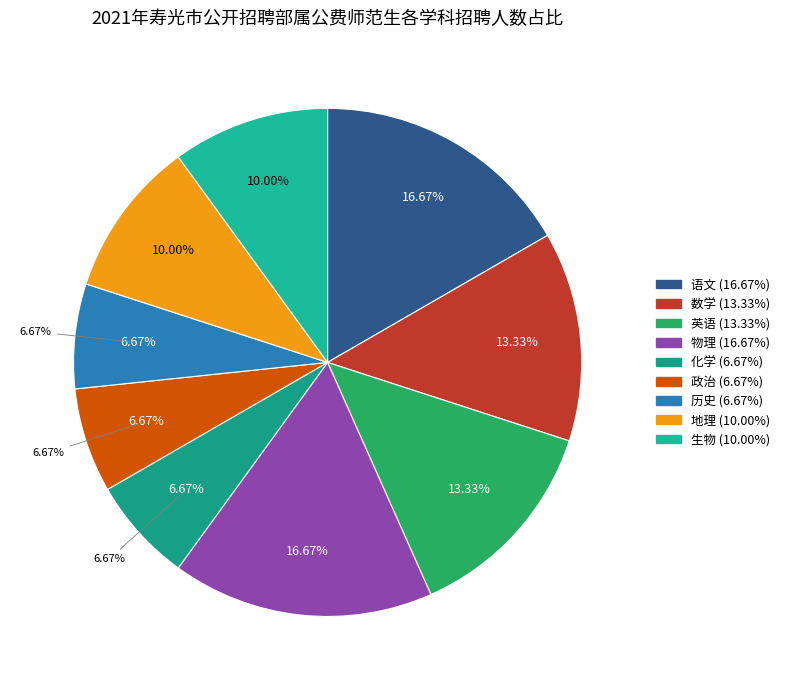

Does any single category account for the majority?

No